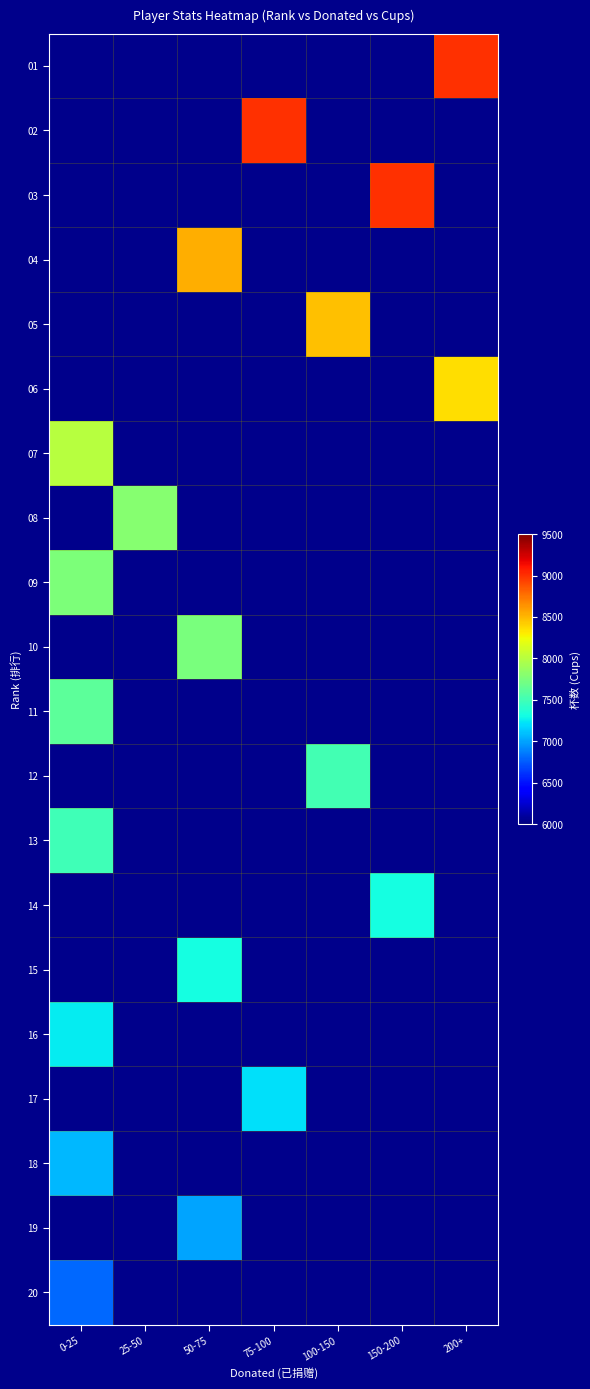

Which has a higher value, 75-100 or 100-150?

100-150